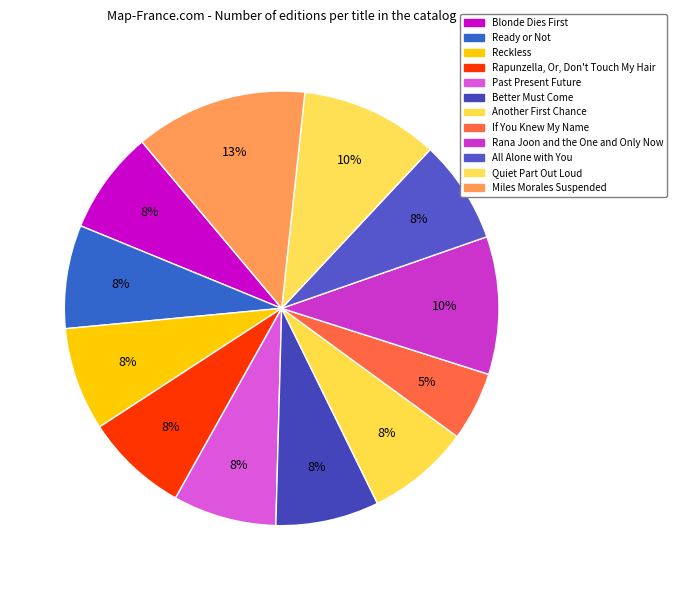

Which slice is the smallest?

If You Knew My Name